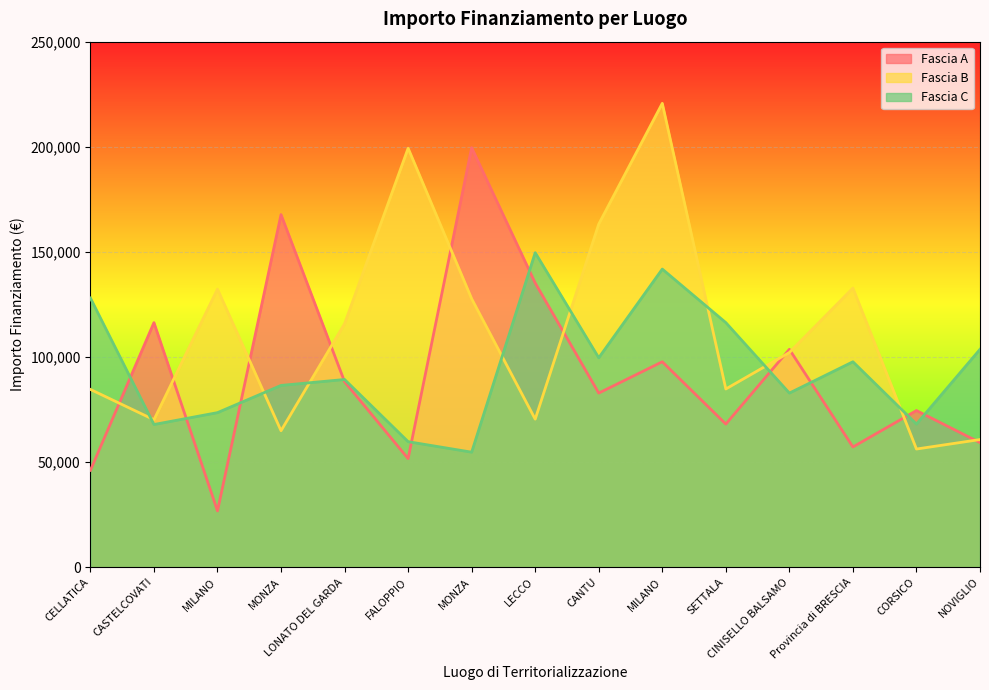

Between which two adjacent categories do Fascia A and Fascia B first intersect?

CELLATICA and CASTELCOVATI